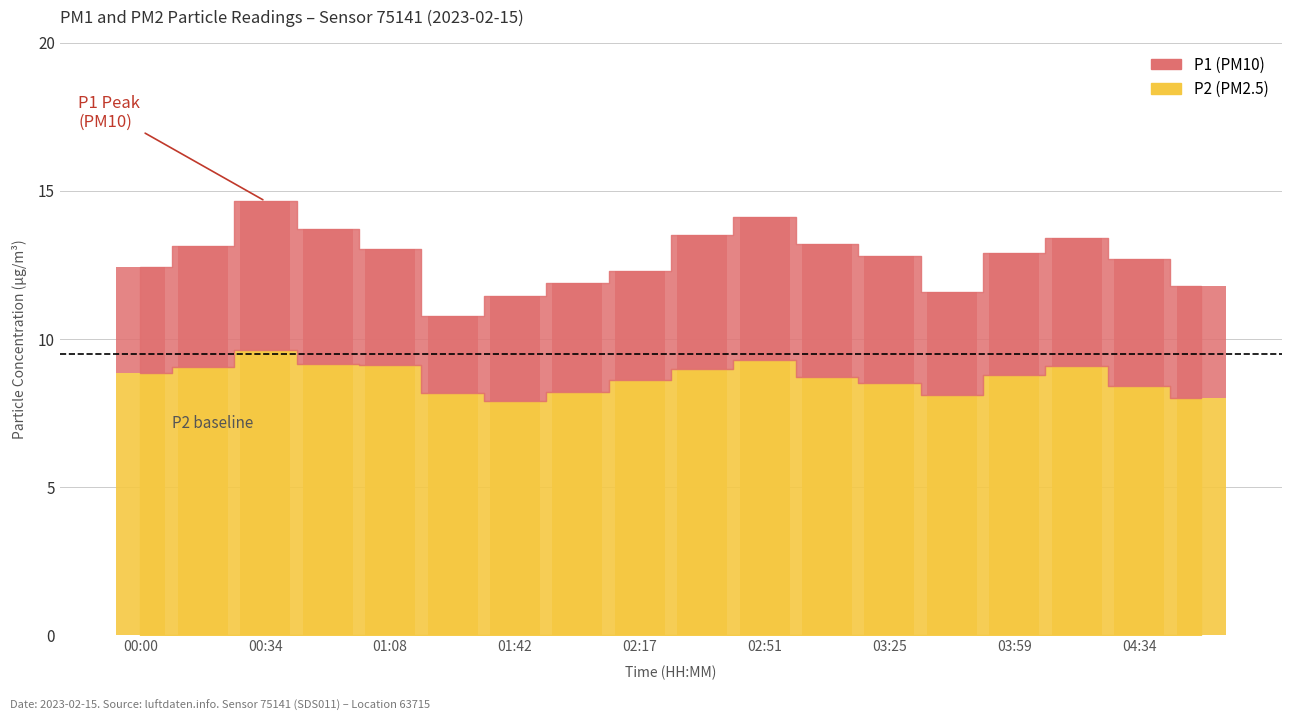

What is the label of the 9th bar from the left?

02:17